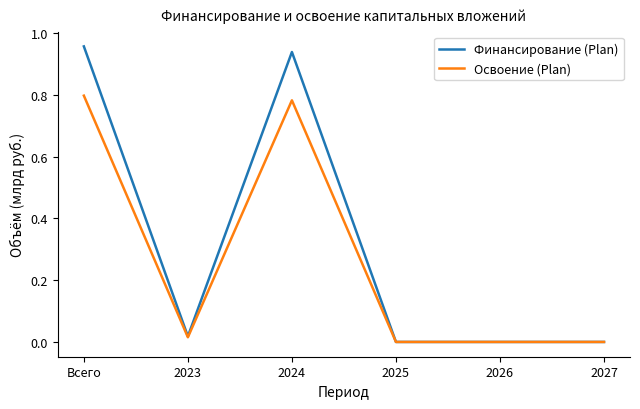

The value of Финансирование (Plan) at 2025 is -0.6. True or false?

False